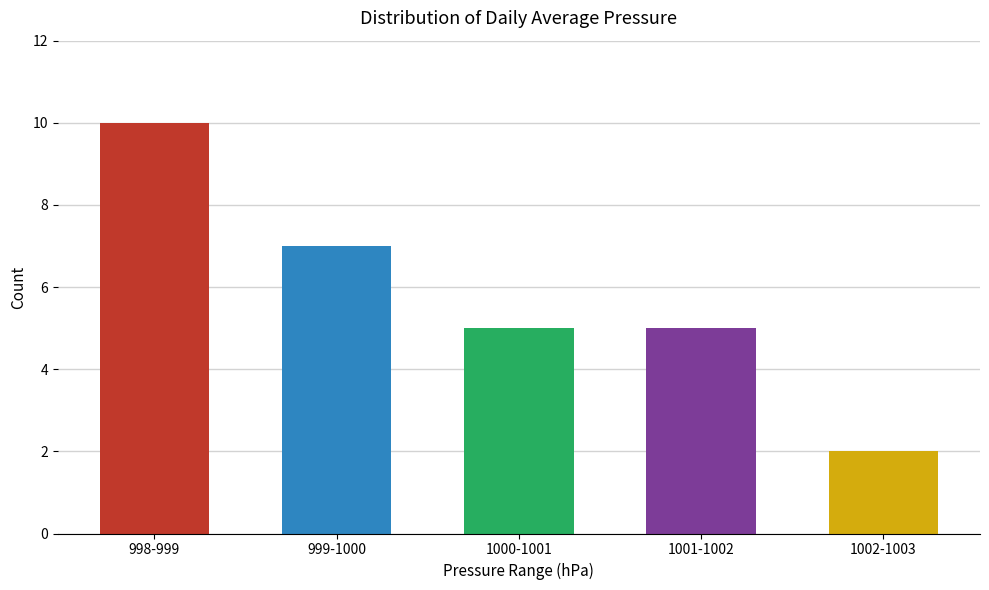

Does the chart contain stacked bars?

No